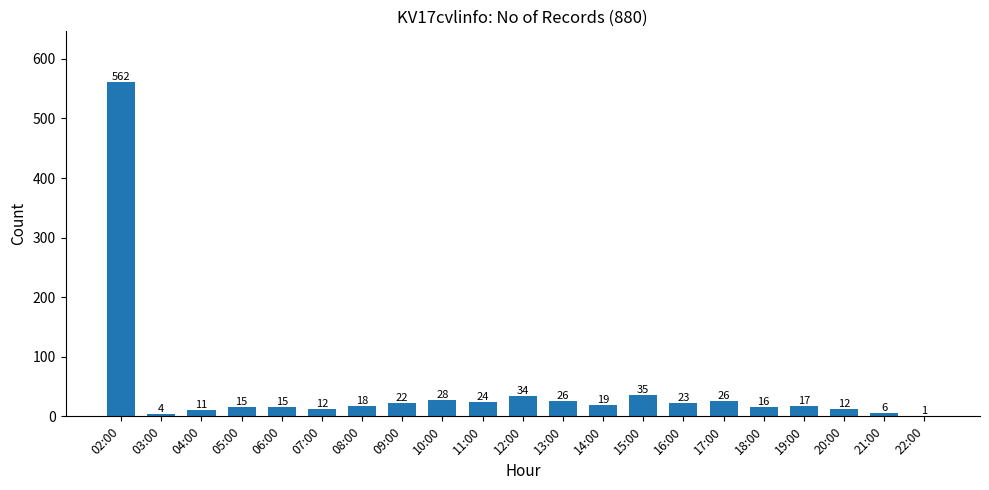

Reading left to right, transcribe all the data shown in this chart.

02:00=562	03:00=4	04:00=11	05:00=15	06:00=15	07:00=12	08:00=18	09:00=22	10:00=28	11:00=24	12:00=34	13:00=26	14:00=19	15:00=35	16:00=23	17:00=26	18:00=16	19:00=17	20:00=12	21:00=6	22:00=1